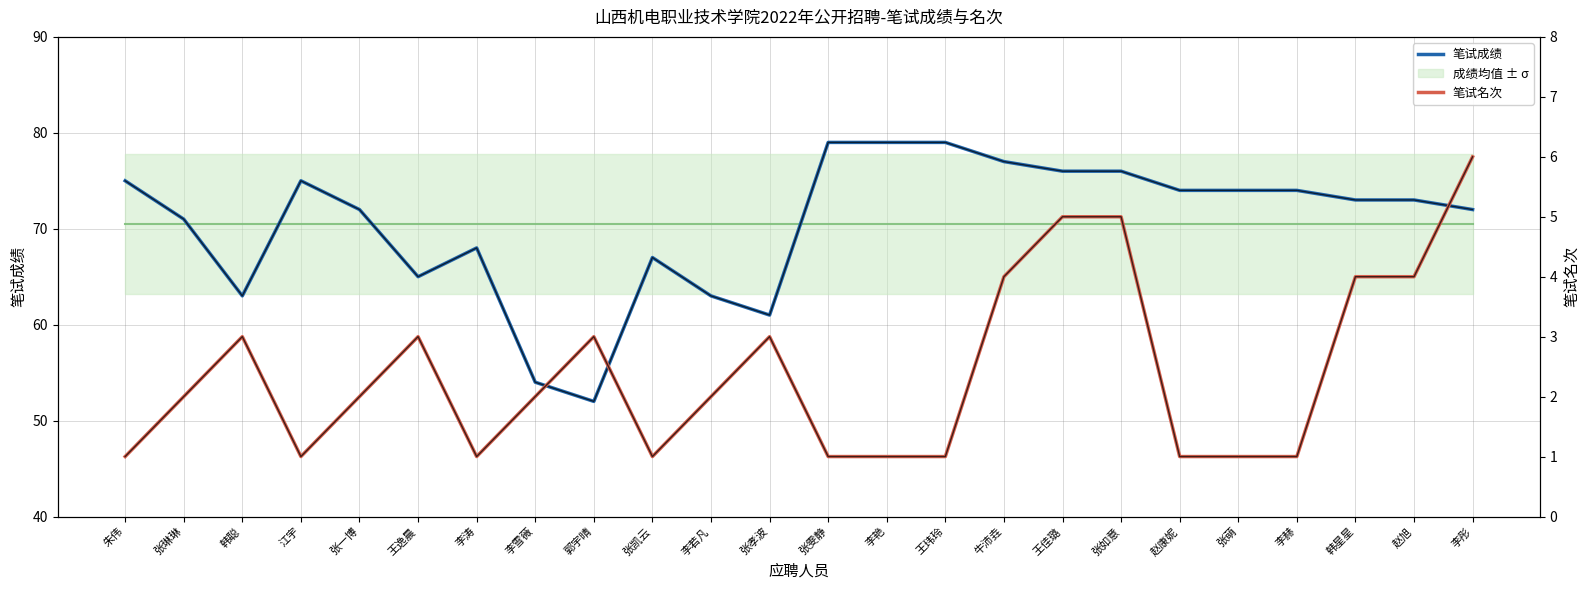

Does the chart display data point markers on the line(s)?

No